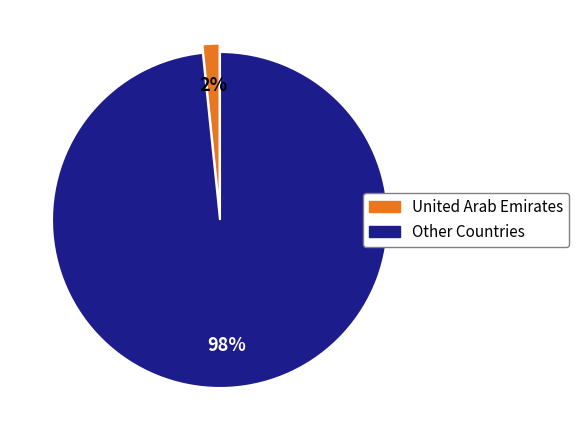

How many segments does this pie chart have?

2